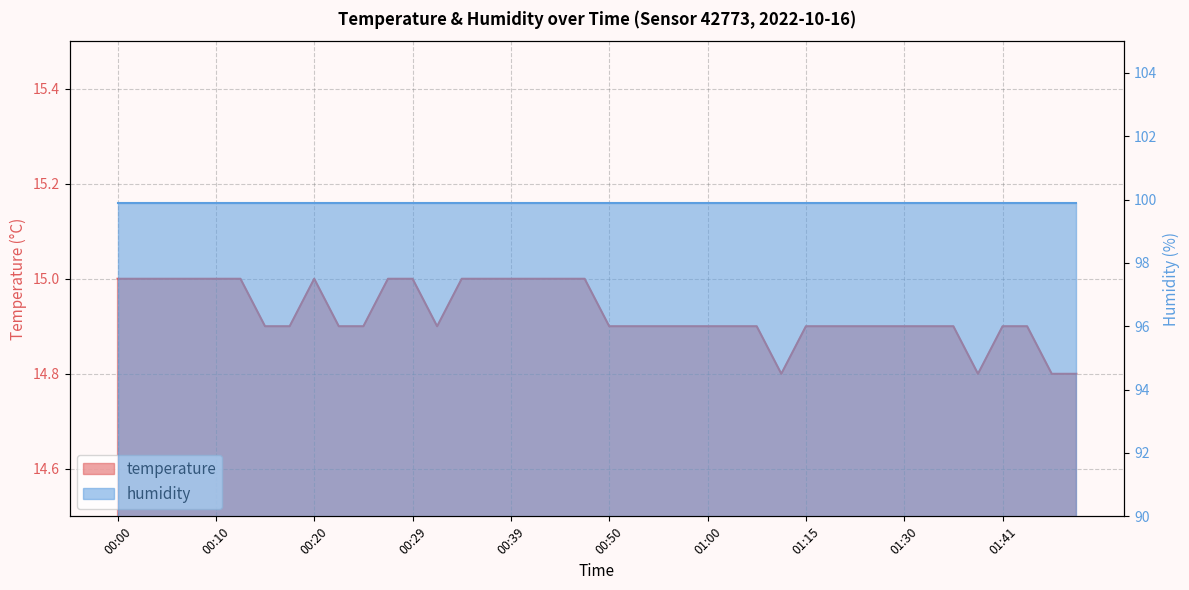

What is the difference between the second highest and second lowest values?

0.2